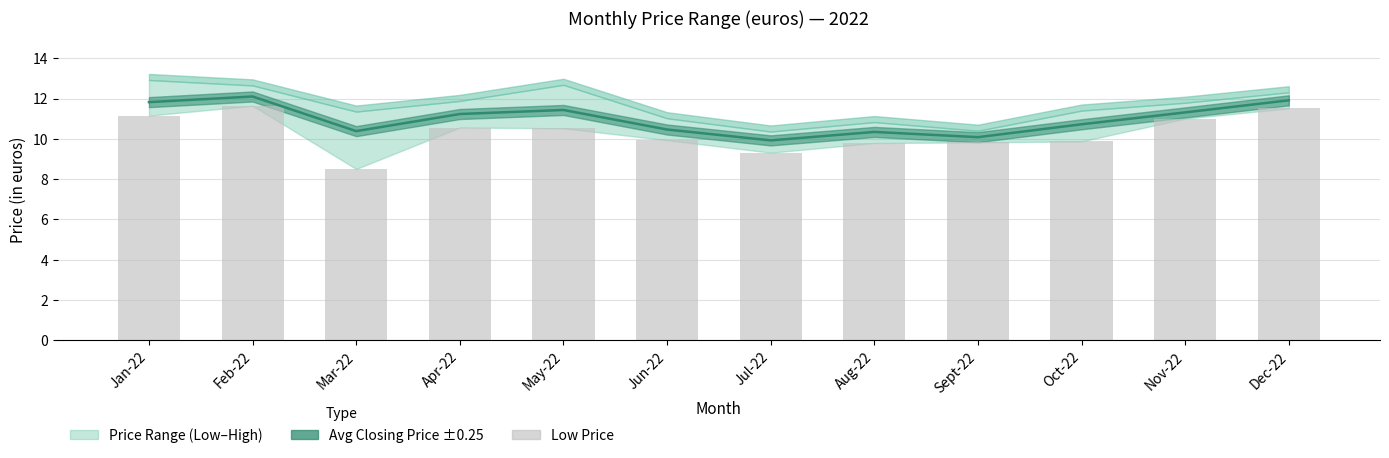

What is the label of the 3rd bar from the right?

Oct-22